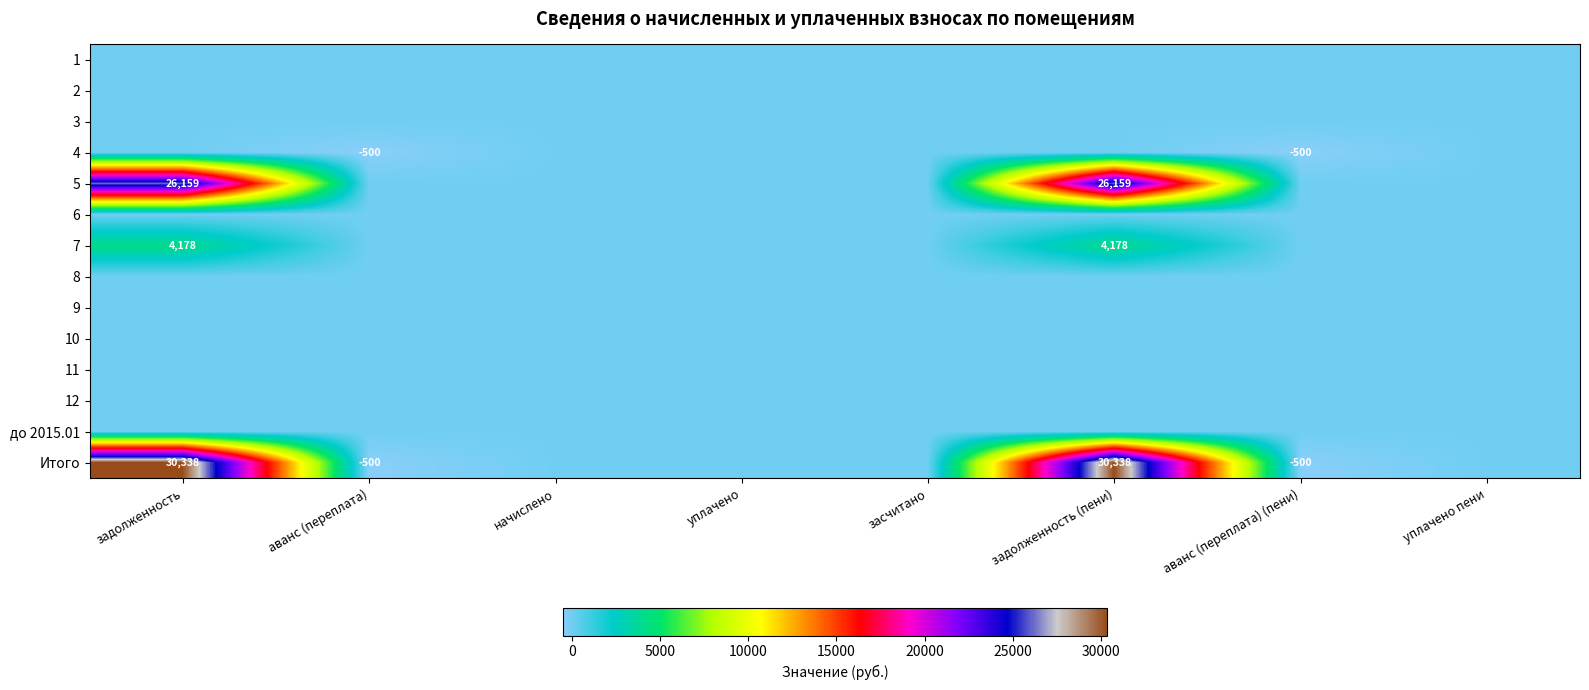

The value of Итого at аванс (переплата) is -500. True or false?

True